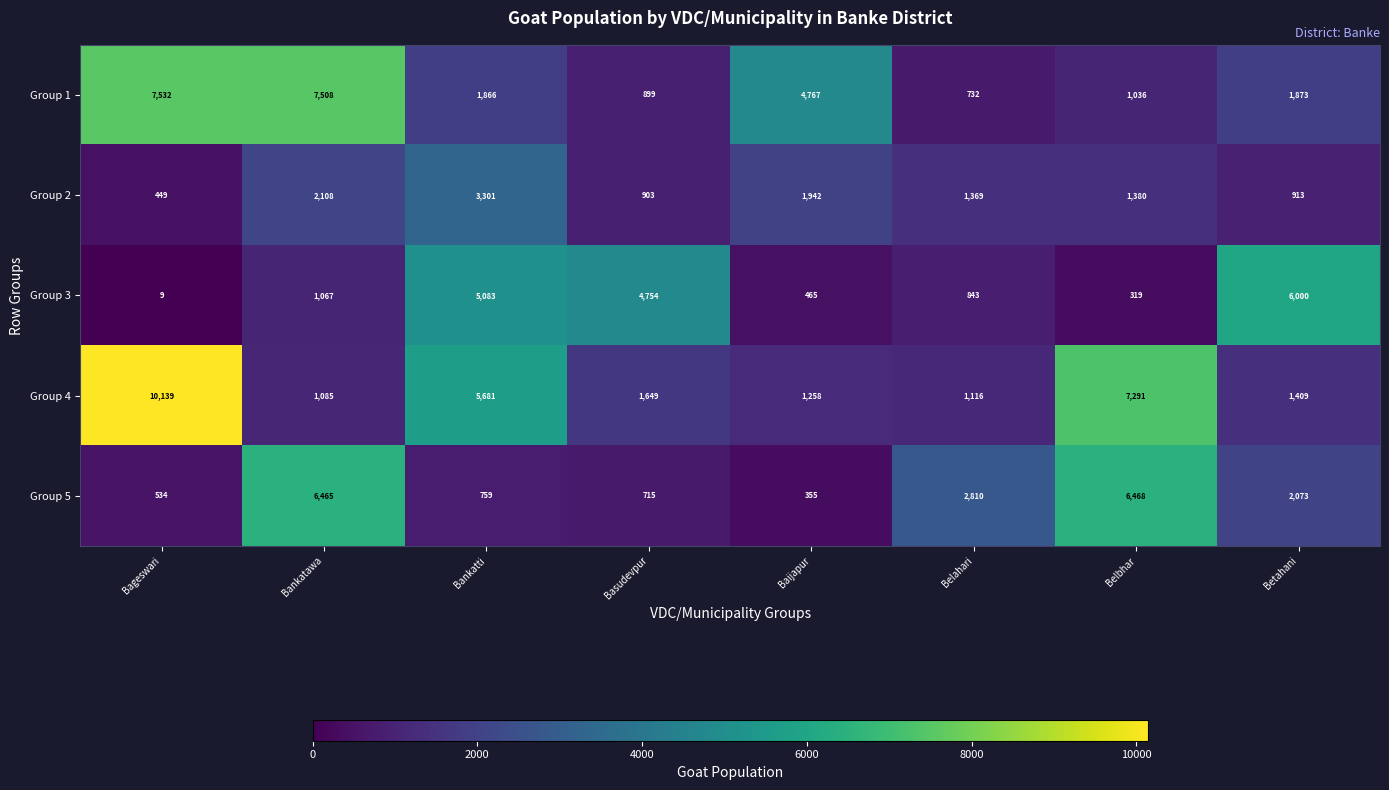

What is the smallest value displayed?

9